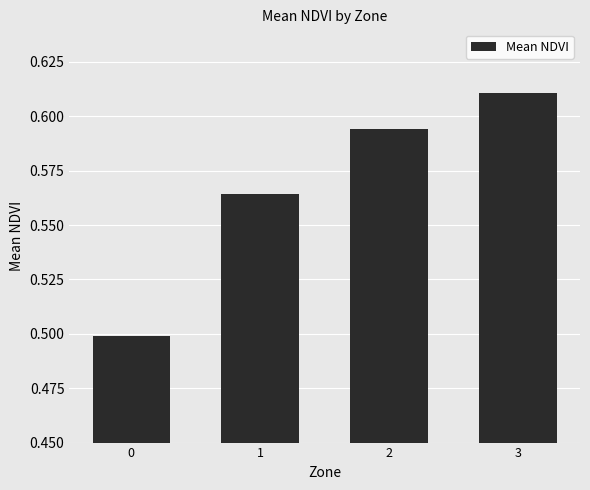

What is the value of the 1st bar from the left?

0.5